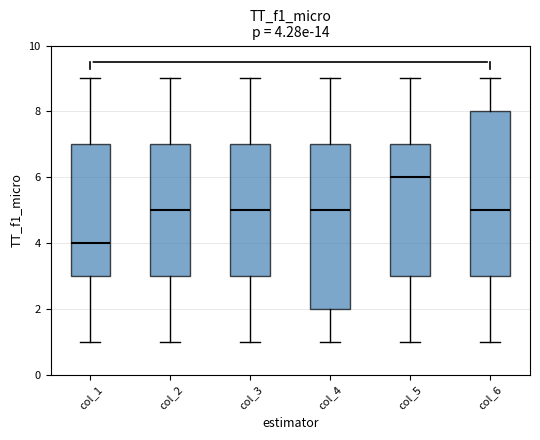

Which box's median line is the lowest?

col_1